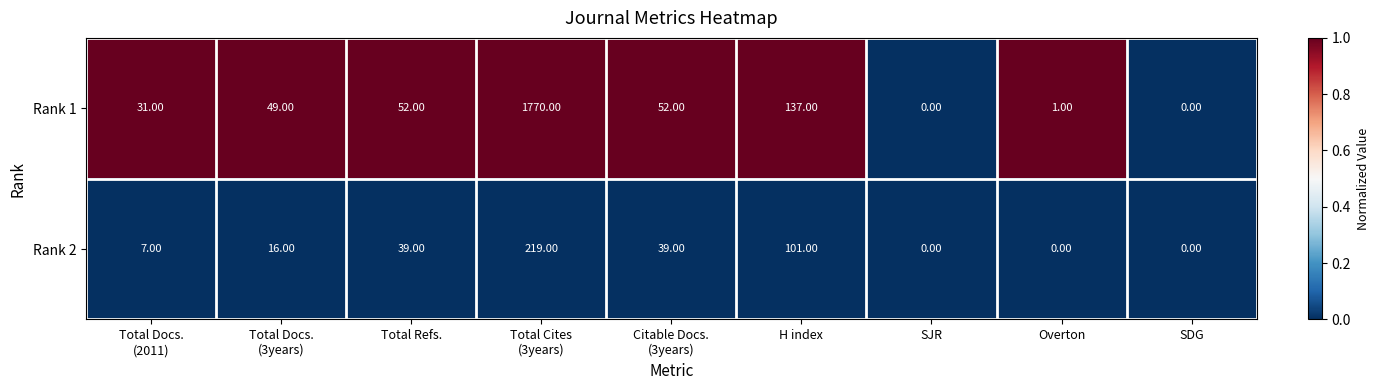

Rank the series by their average value, from highest to lowest.

Rank 1, Rank 2